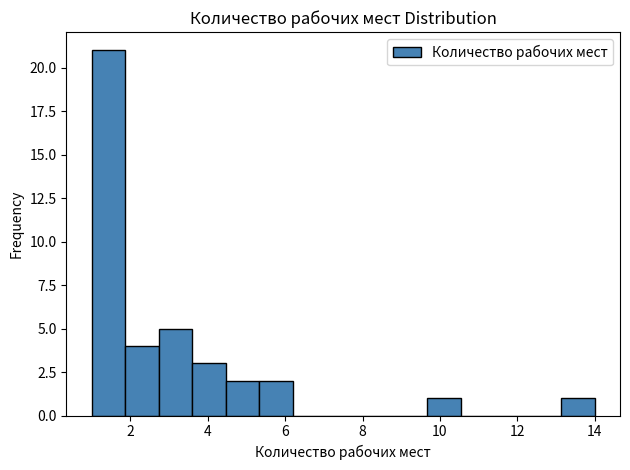

What is the height of the bar covering 9.6 to 10.6 on the x-axis? Neither the bar edges nor the heights are printed on the chart, so give them approximately, as read against the axes.

1